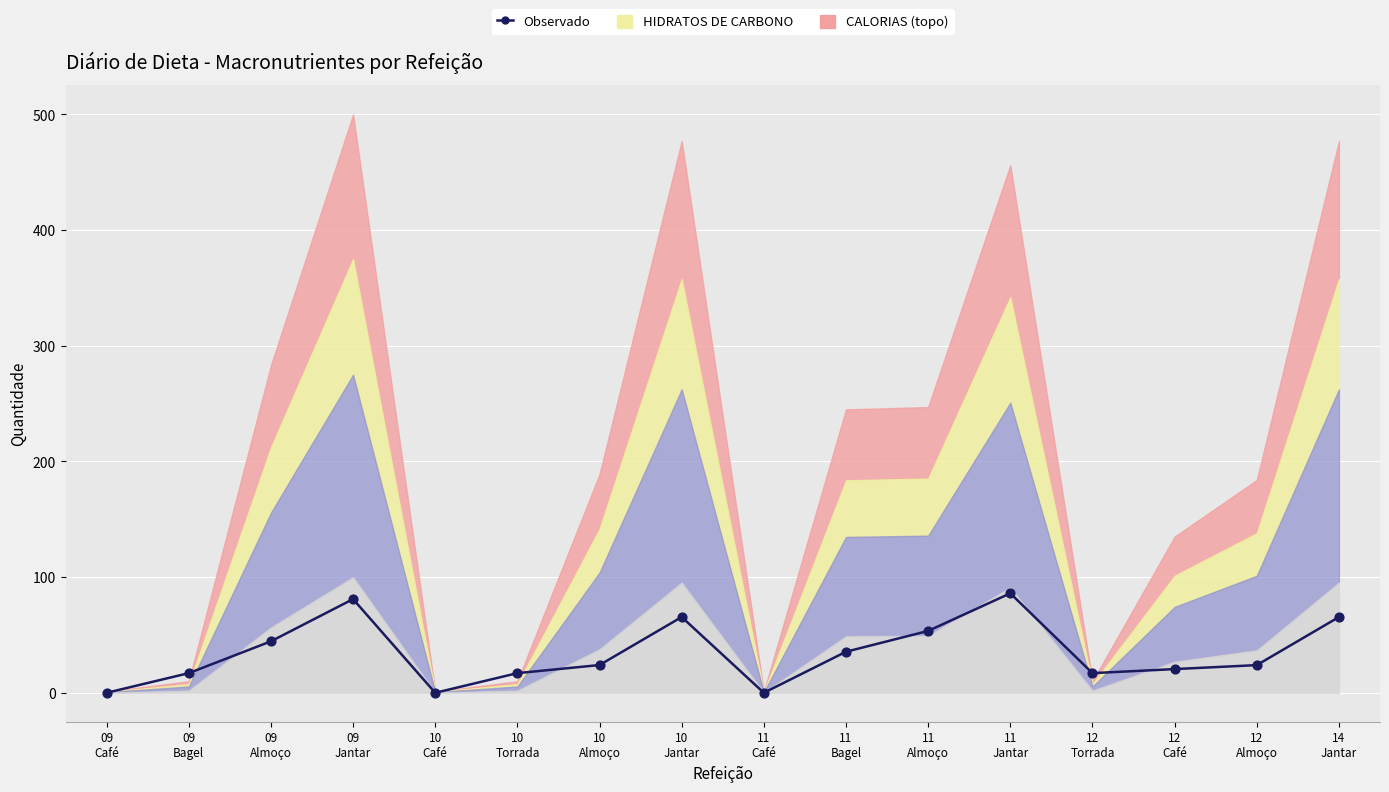

Between 09
Bagel and 10
Torrada, which is larger?

09
Bagel